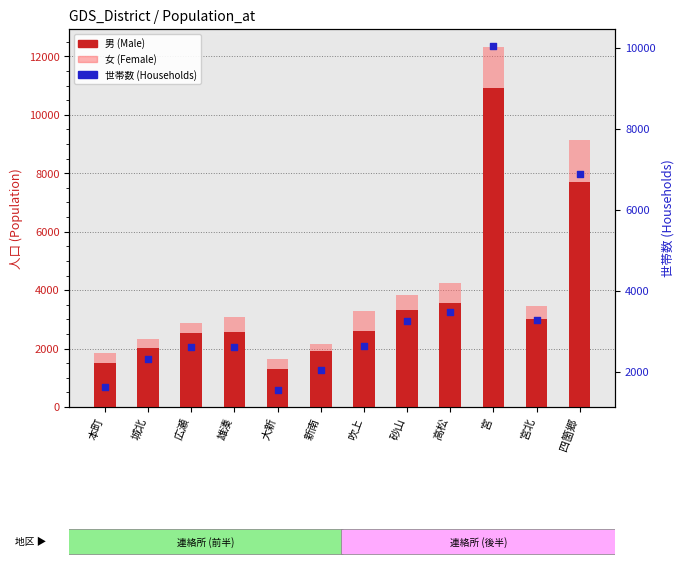

At how many categories does at least one series exceed 2430?

8